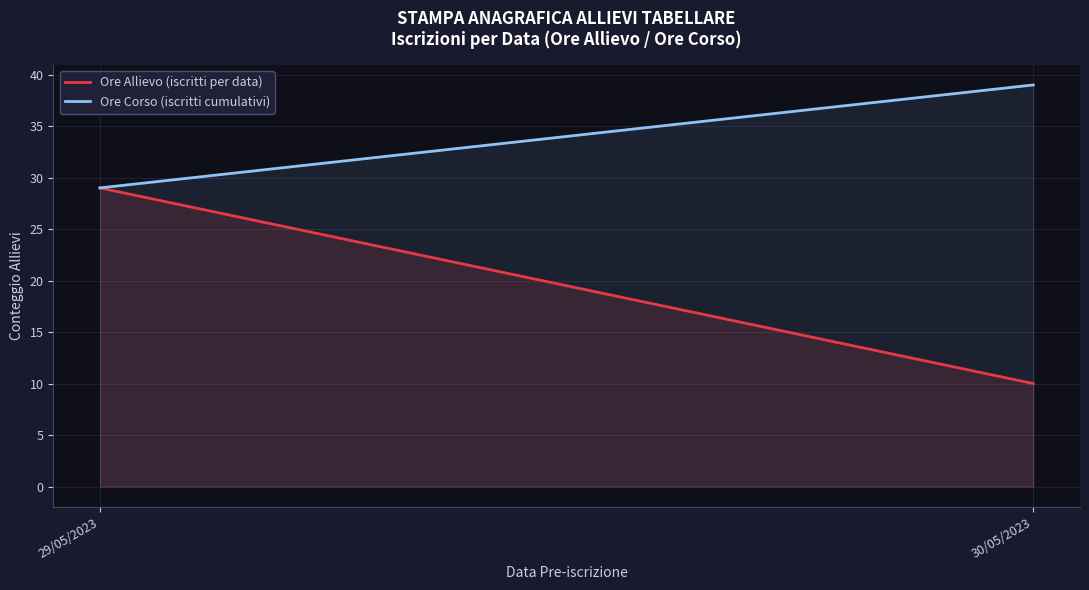

Which series has the largest total across all categories?

Ore Corso (iscritti cumulativi)